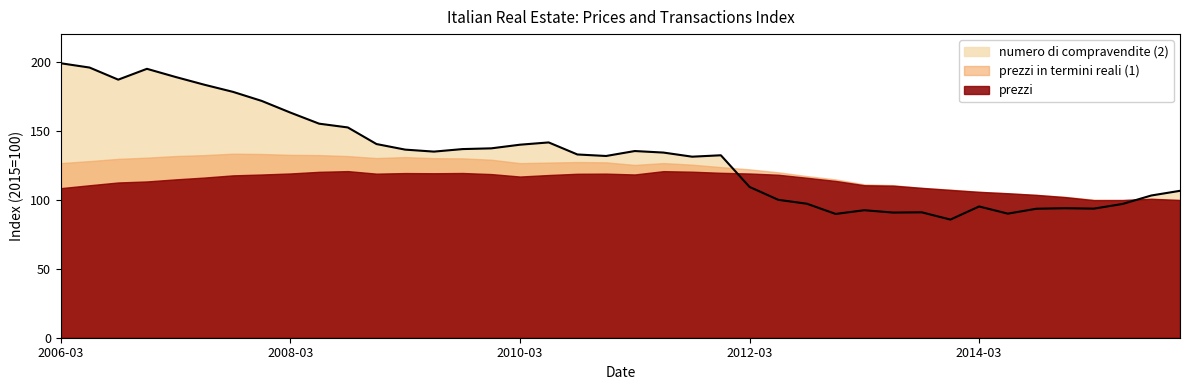

List the series in order of their overall mean, lowest first.

prezzi, prezzi in termini reali (1), numero di compravendite (2)